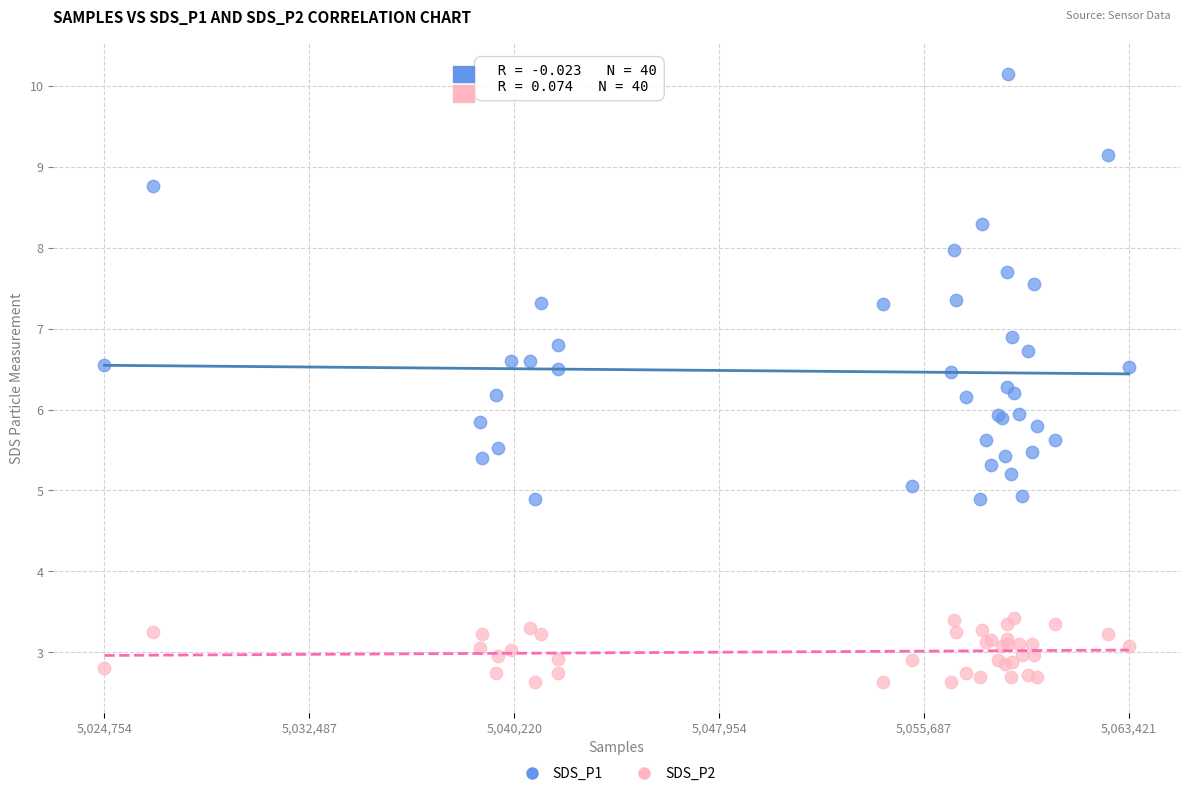

What are all the series names shown in the legend?

SDS_P1, SDS_P2